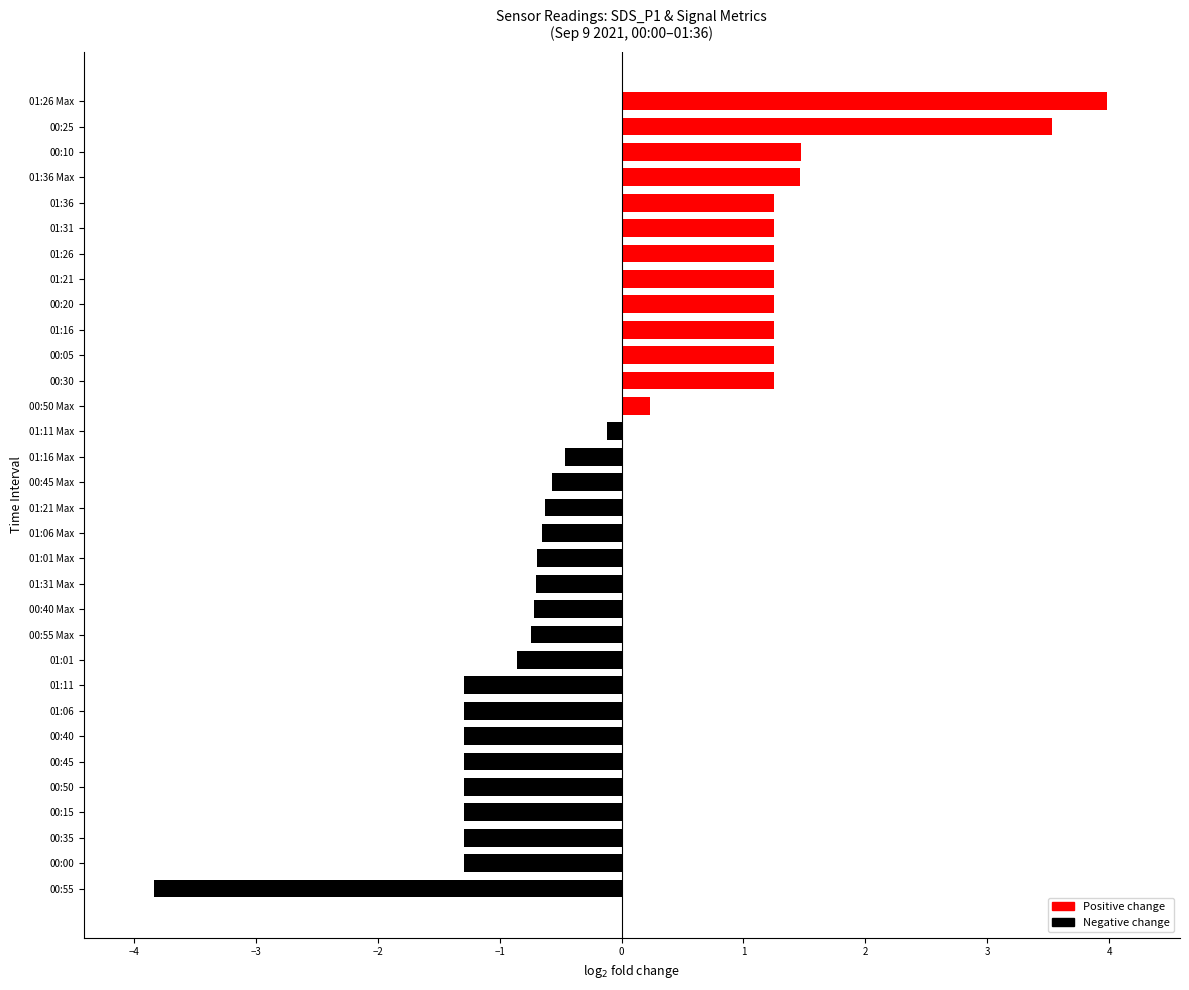

How many positive values are there?

13